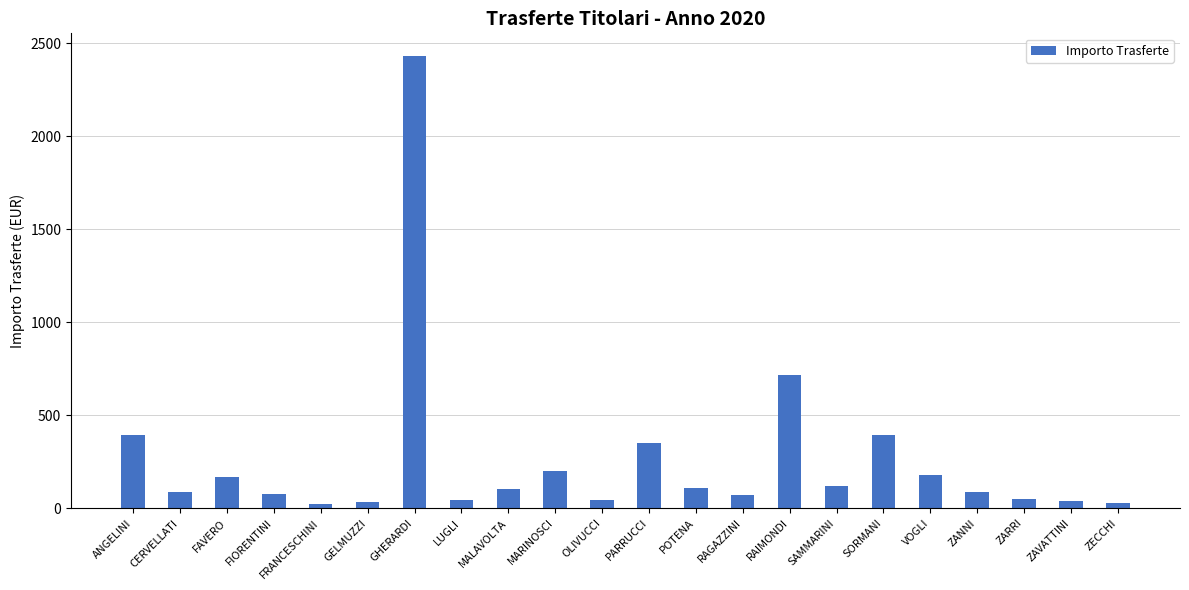

What is the change in value from FRANCESCHINI to LUGLI?

+22.5